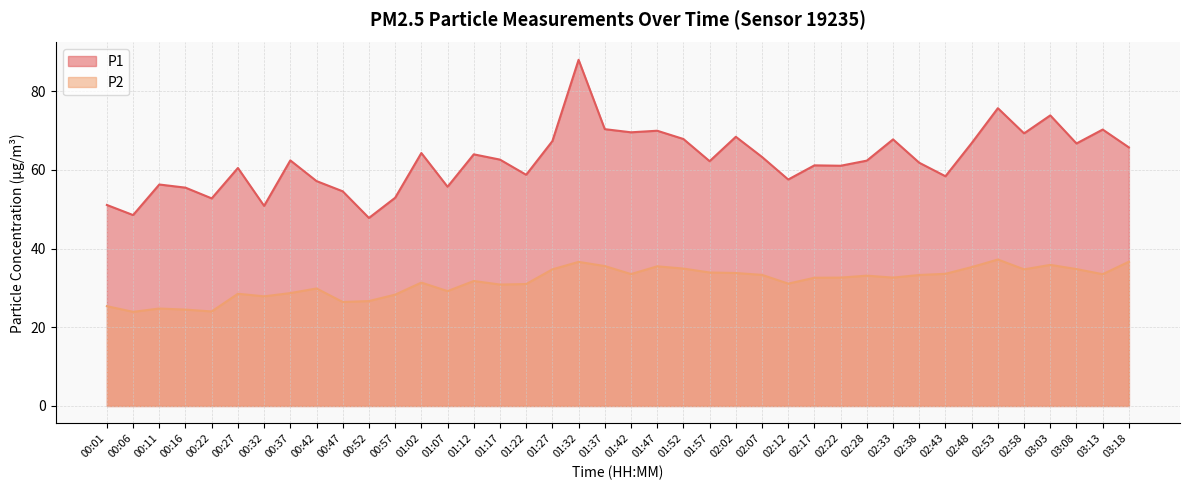

At which category is the sum across all series the highest?

01:32